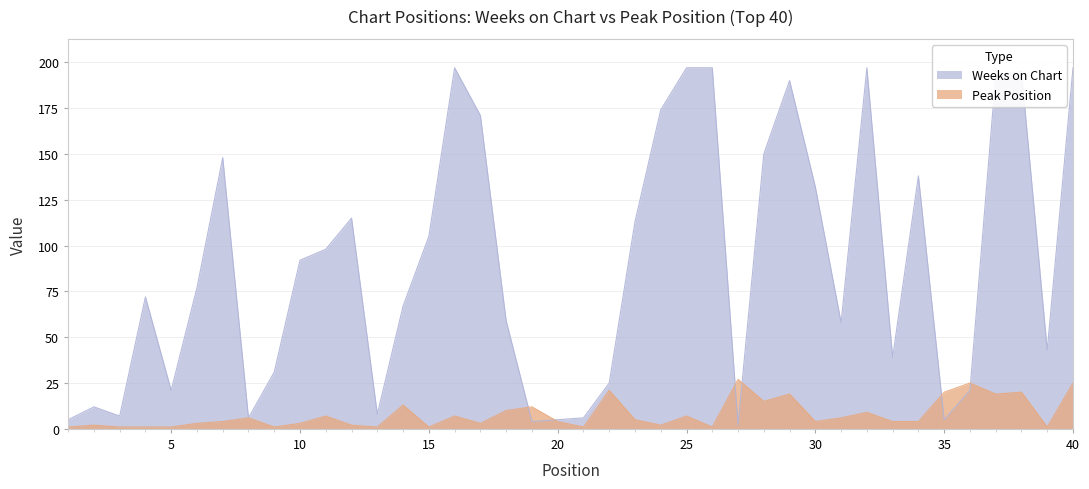

Does the chart have visible grid lines?

Yes